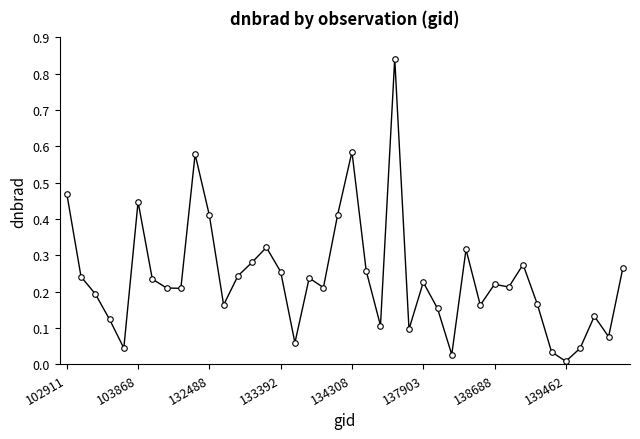

Does the chart have visible grid lines?

No